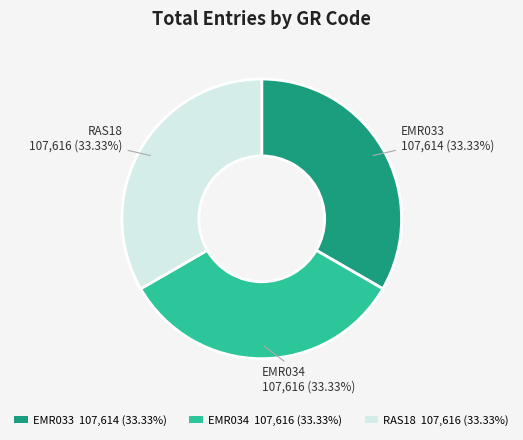

Is EMR034 107,616 (33.33%) the majority of the pie?

No